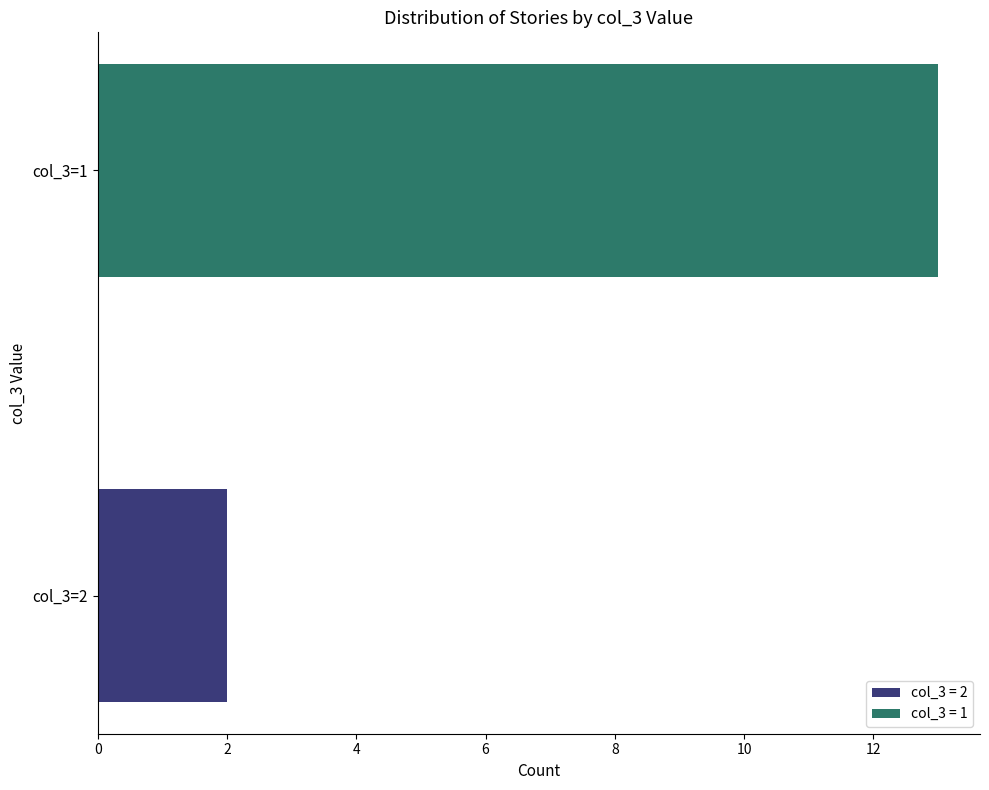

Which series has the largest range (max minus min)?

col_3 = 2